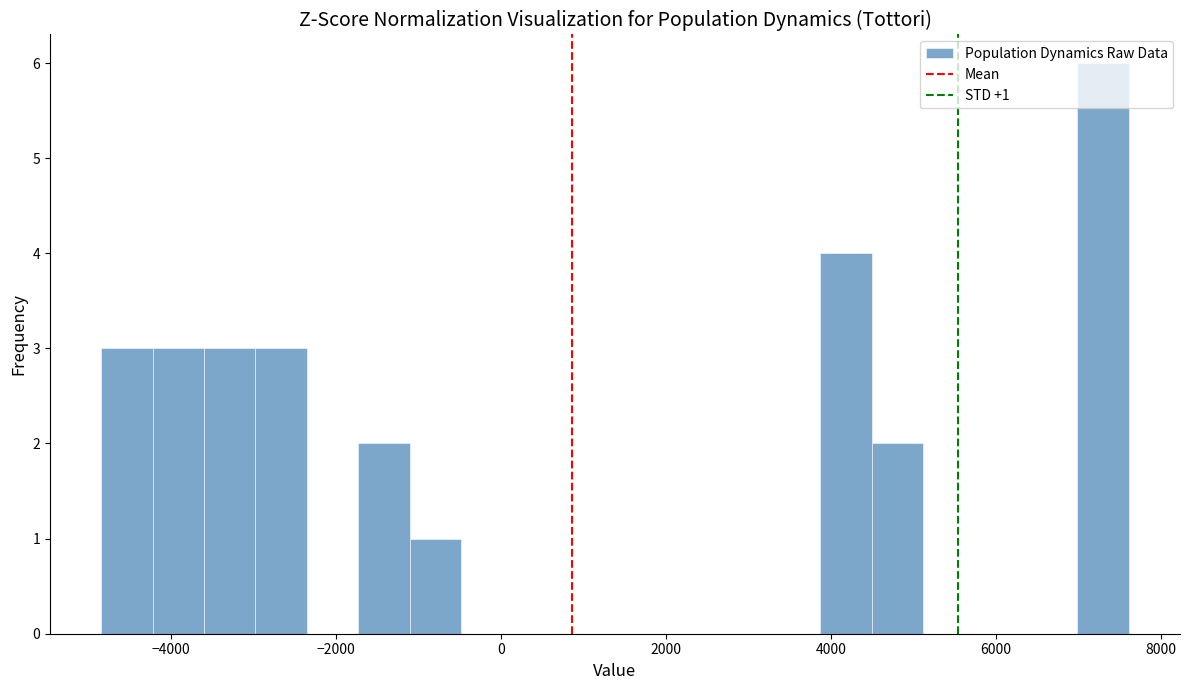

Read against the x-axis, roughly where is the centre of the tallest bar?

7200